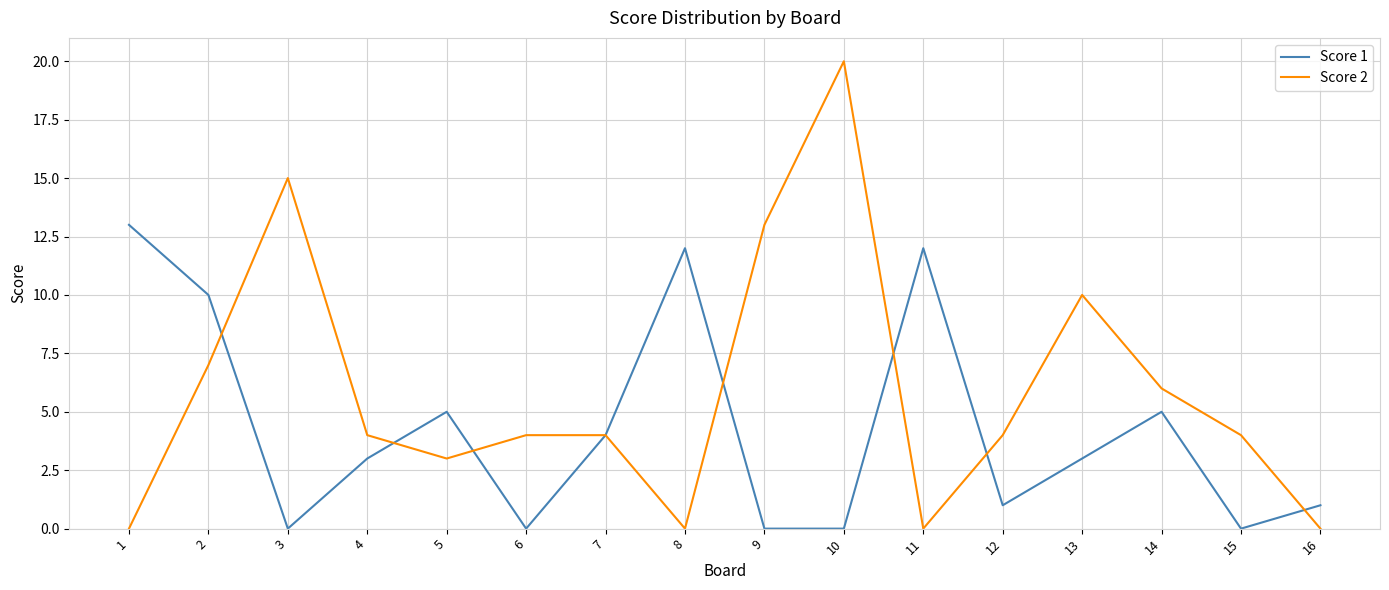

Is it true that Score 2 equals 4 at 6?

True